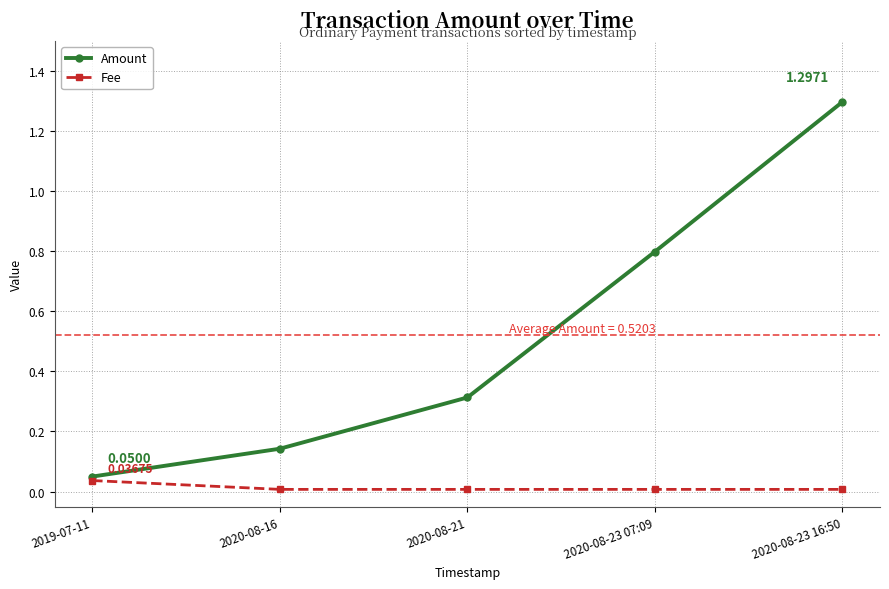

At which category is the sum across all series the highest?

2020-08-23 16:50